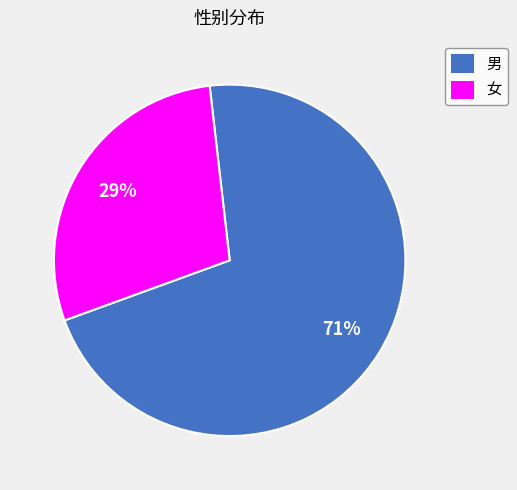

Is 男 the majority of the pie?

Yes